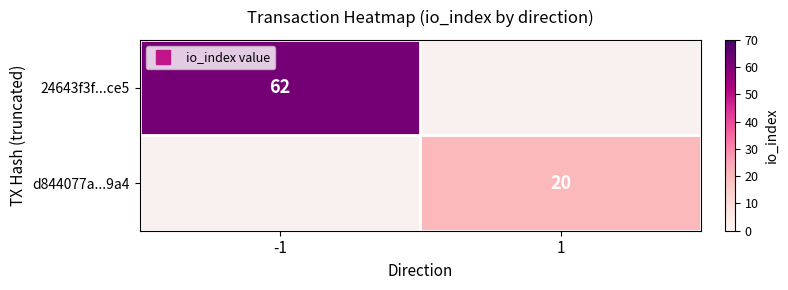

How many categories are shown in the chart?

2